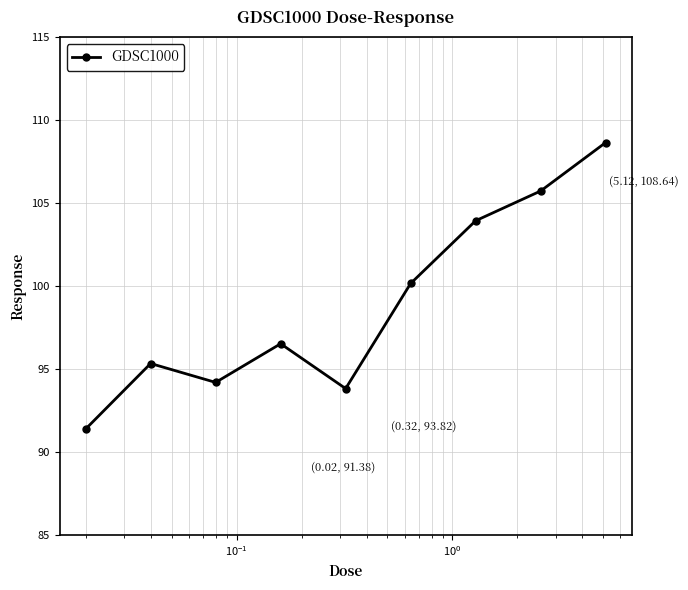

What is the difference between the maximum and minimum values?

17.3